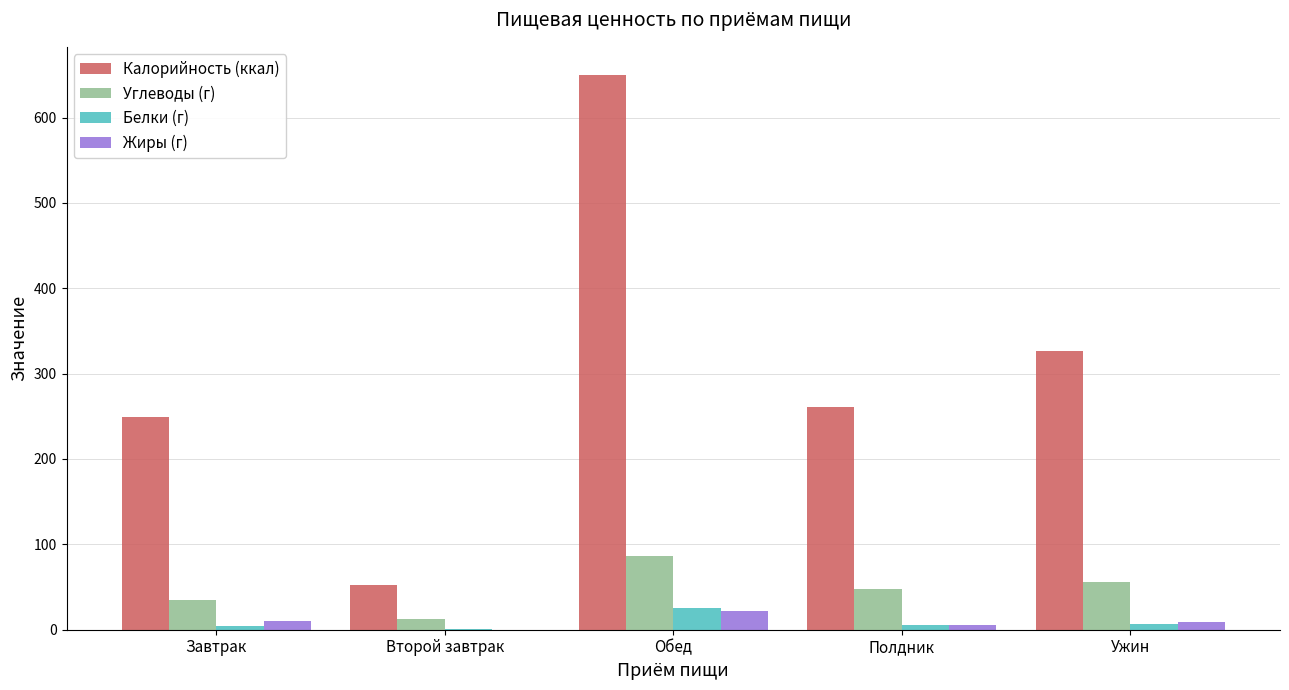

What is the sum of all Белки (г) values?

43.6